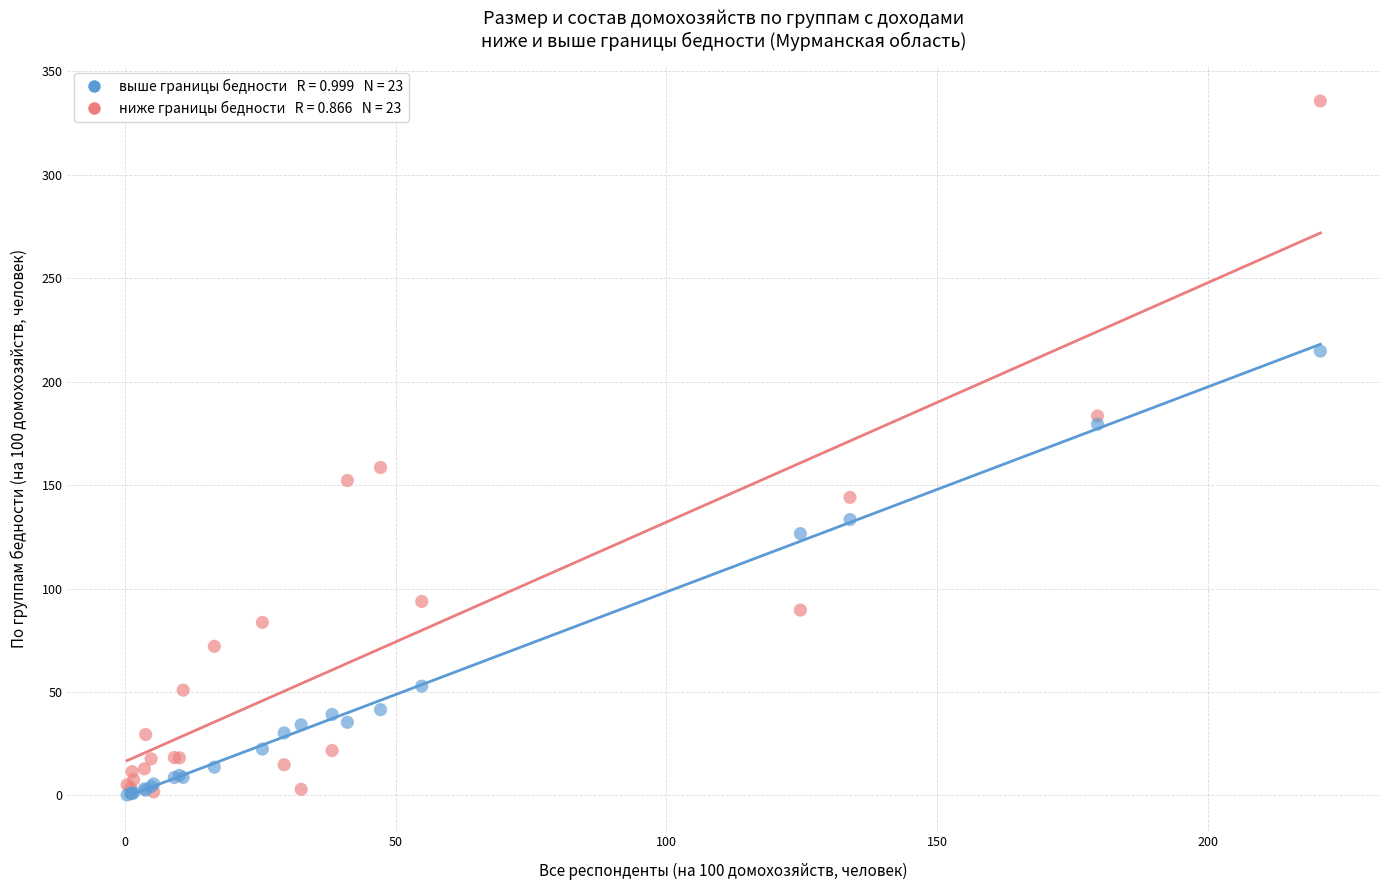

Across all series, what Y value is closest to 167?

158.5